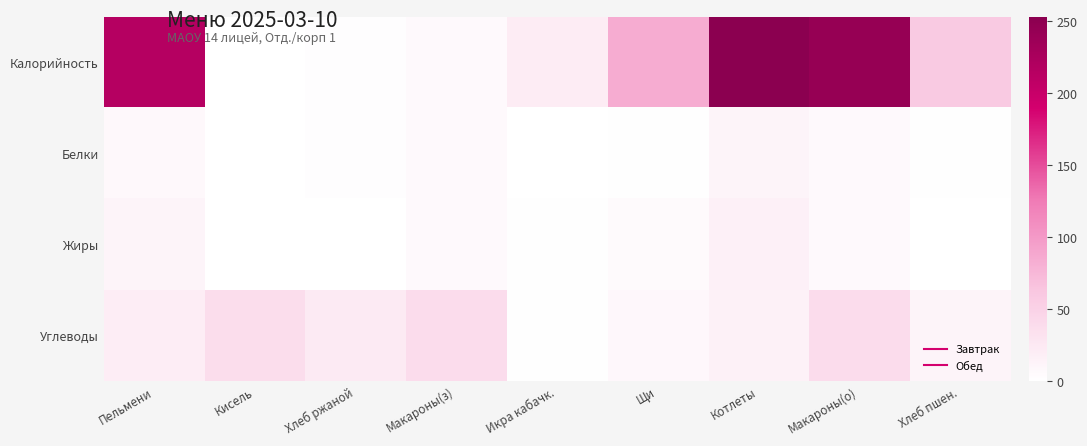

List the series in order of their peak value, highest first.

Калорийность, Углеводы, Жиры, Белки